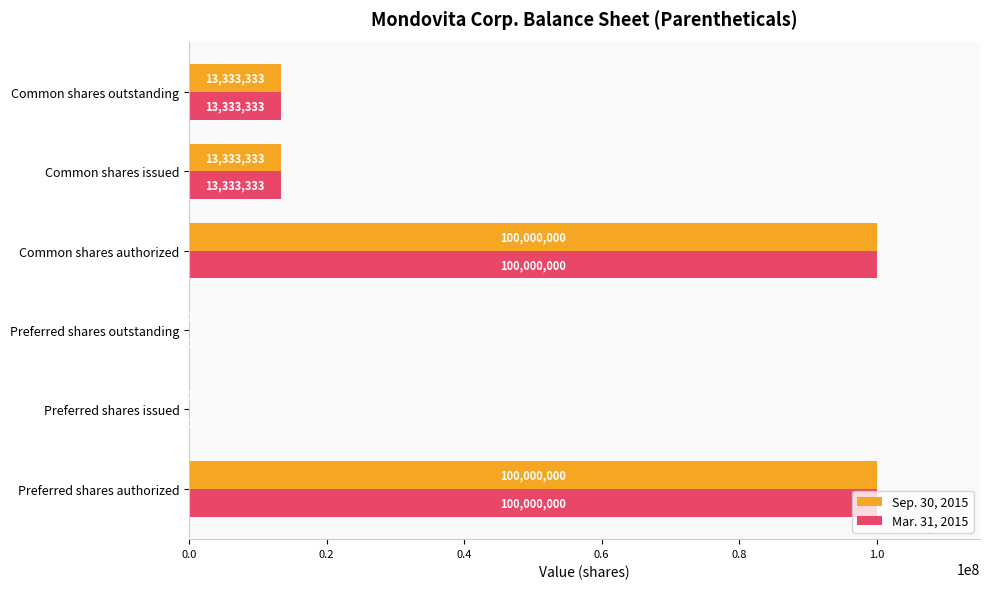

True or false: Sep. 30, 2015 has a value of 46488001 at Preferred shares authorized.

False